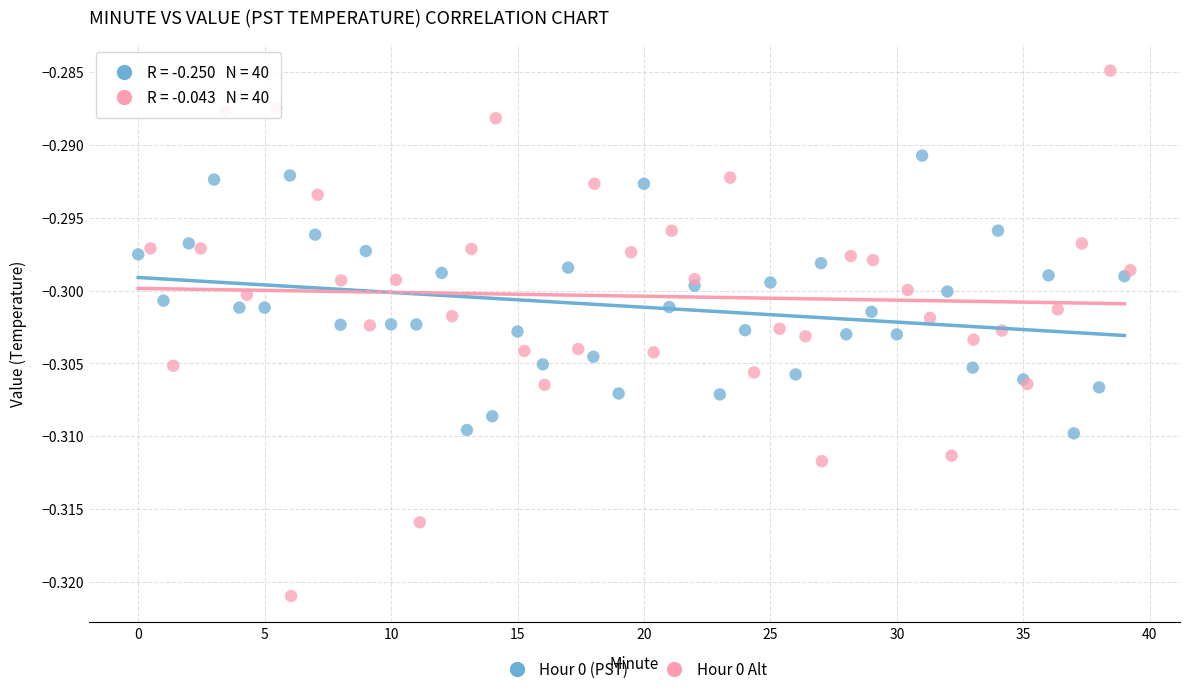

Which series reaches the maximum Y coordinate?

Hour 0 Alt